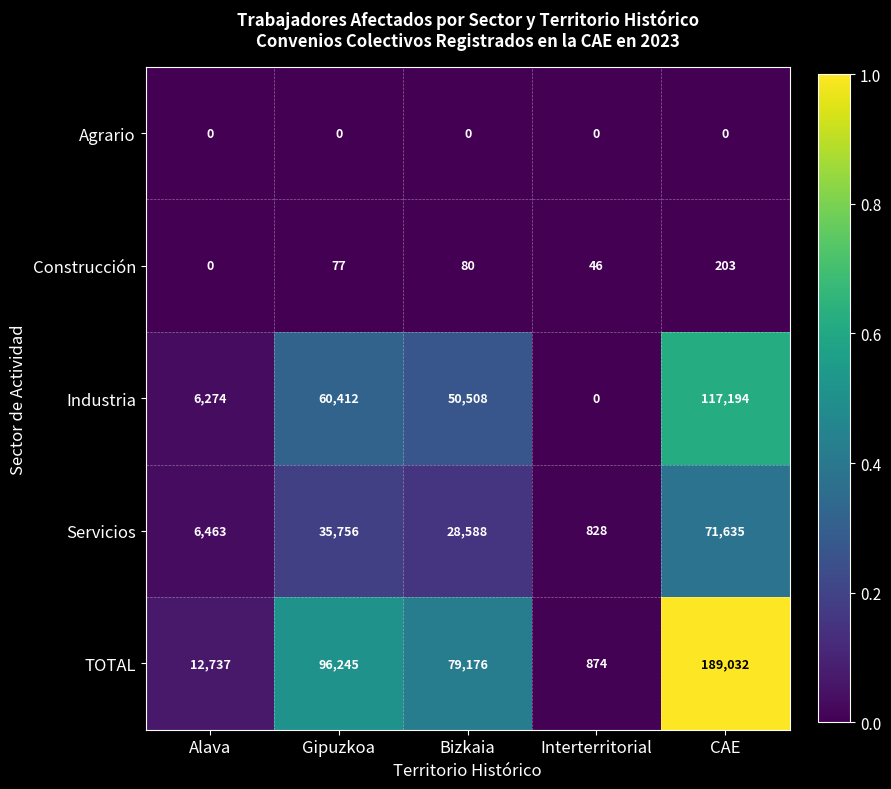

How many values in Construcción are above zero?

4